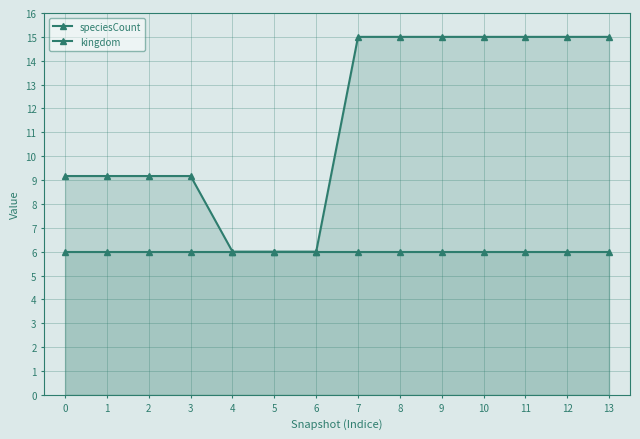

Rank the categories by kingdom value from highest to lowest.

0, 1, 2, 3, 4, 5, 6, 7, 8, 9, 10, 11, 12, 13